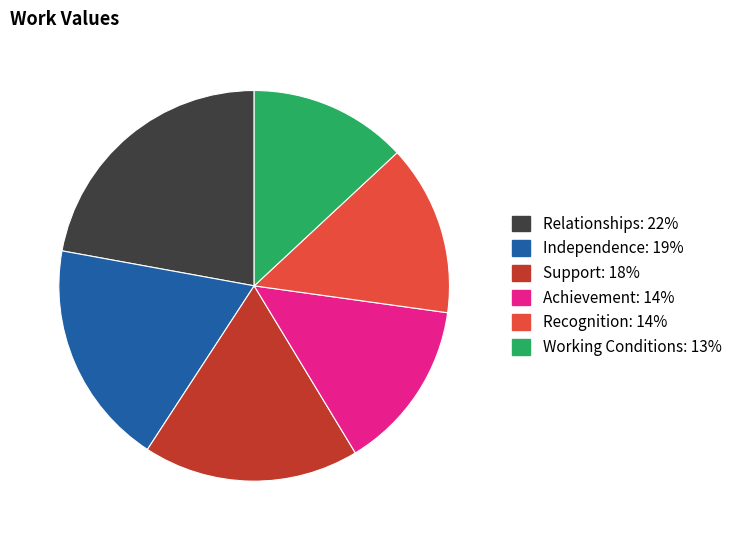

Is there any slice that represents more than half of the pie?

No